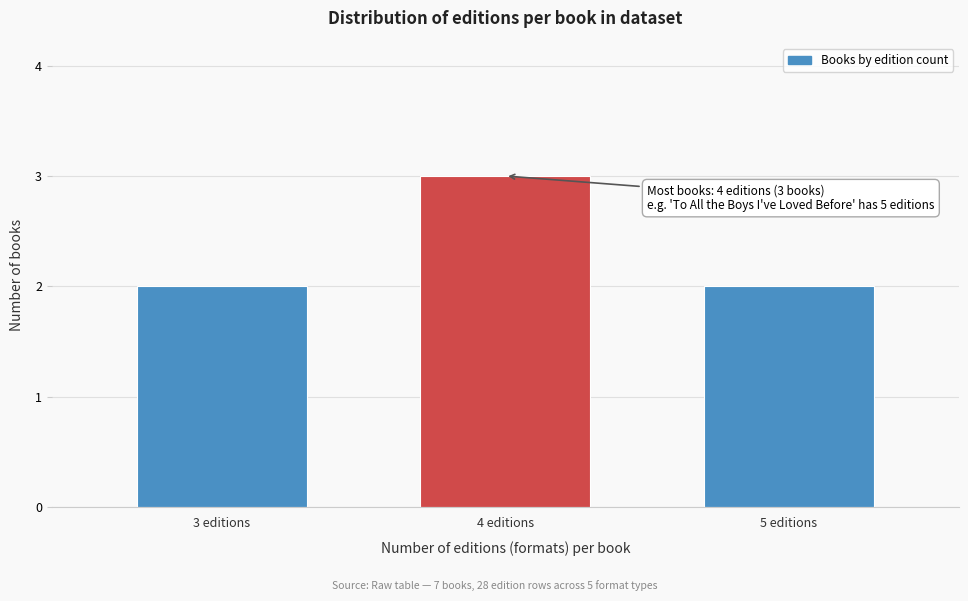

Reading left to right, what are all the values shown in this chart?

2	3	2